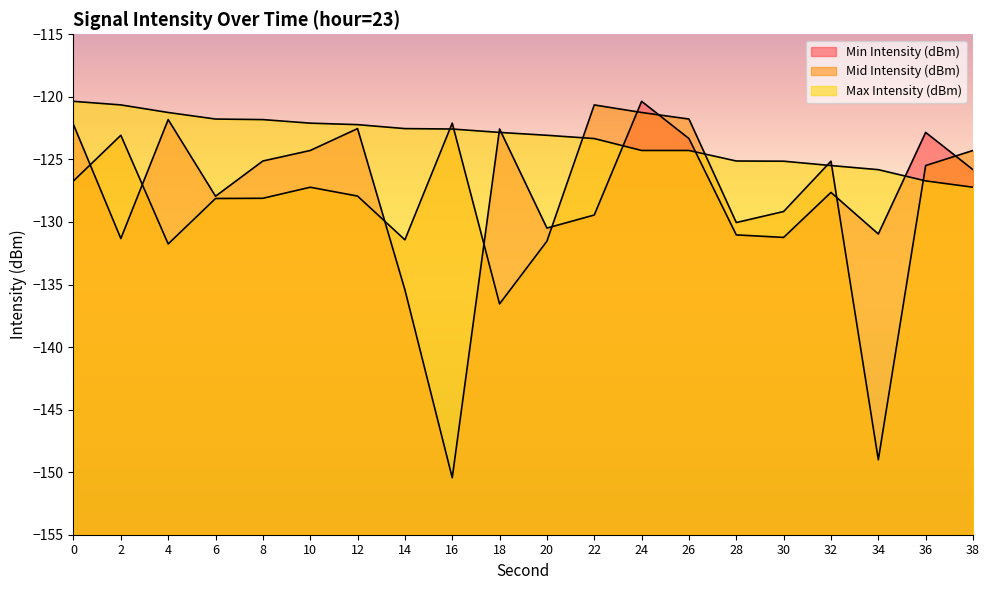

How many lines are shown in the chart?

3